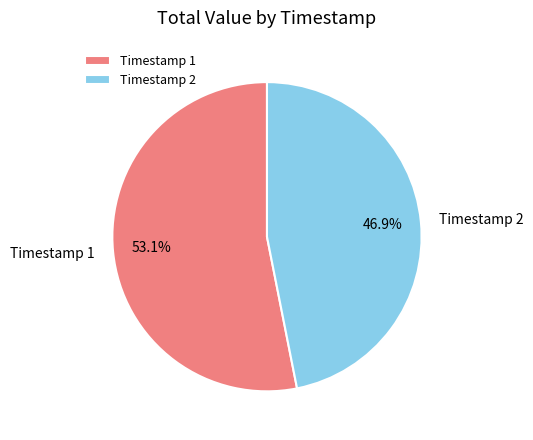

Which has a higher value, Timestamp 1 or Timestamp 2?

Timestamp 1